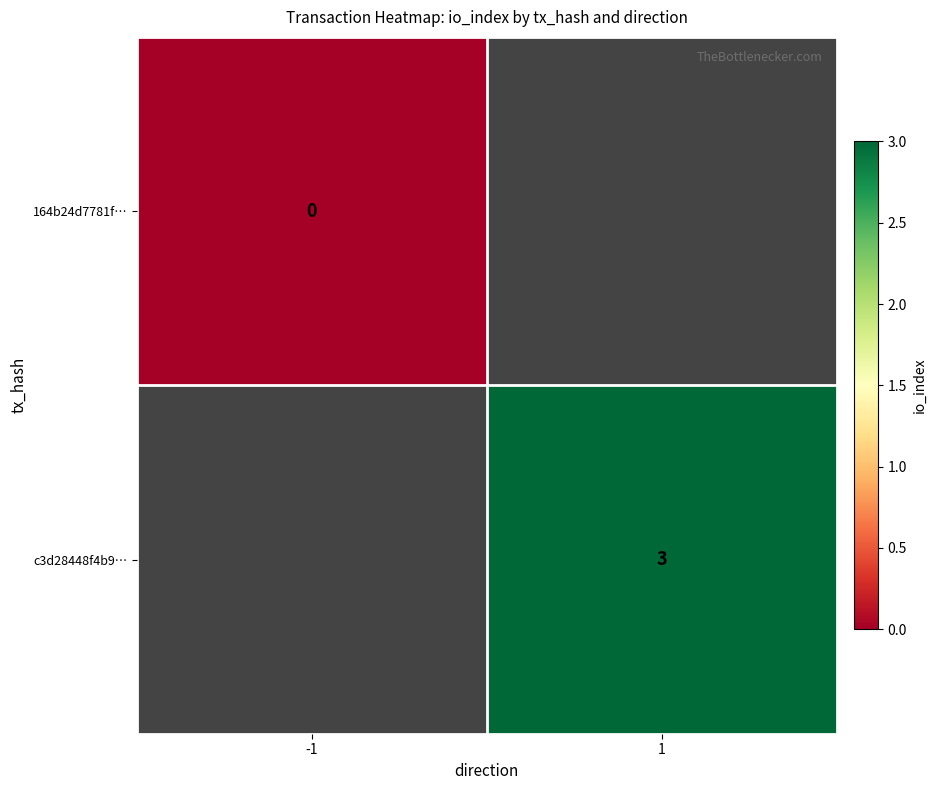

Which category has the highest value across all series?

1